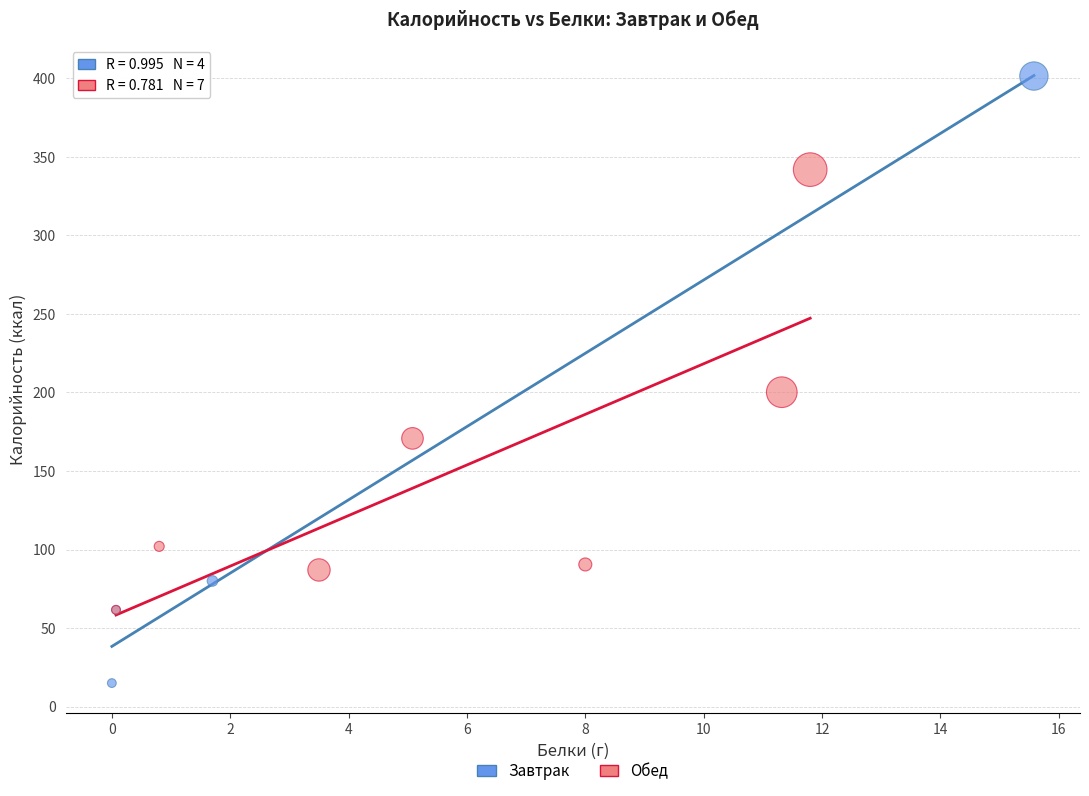

What are all the series names shown in the legend?

Завтрак, Обед